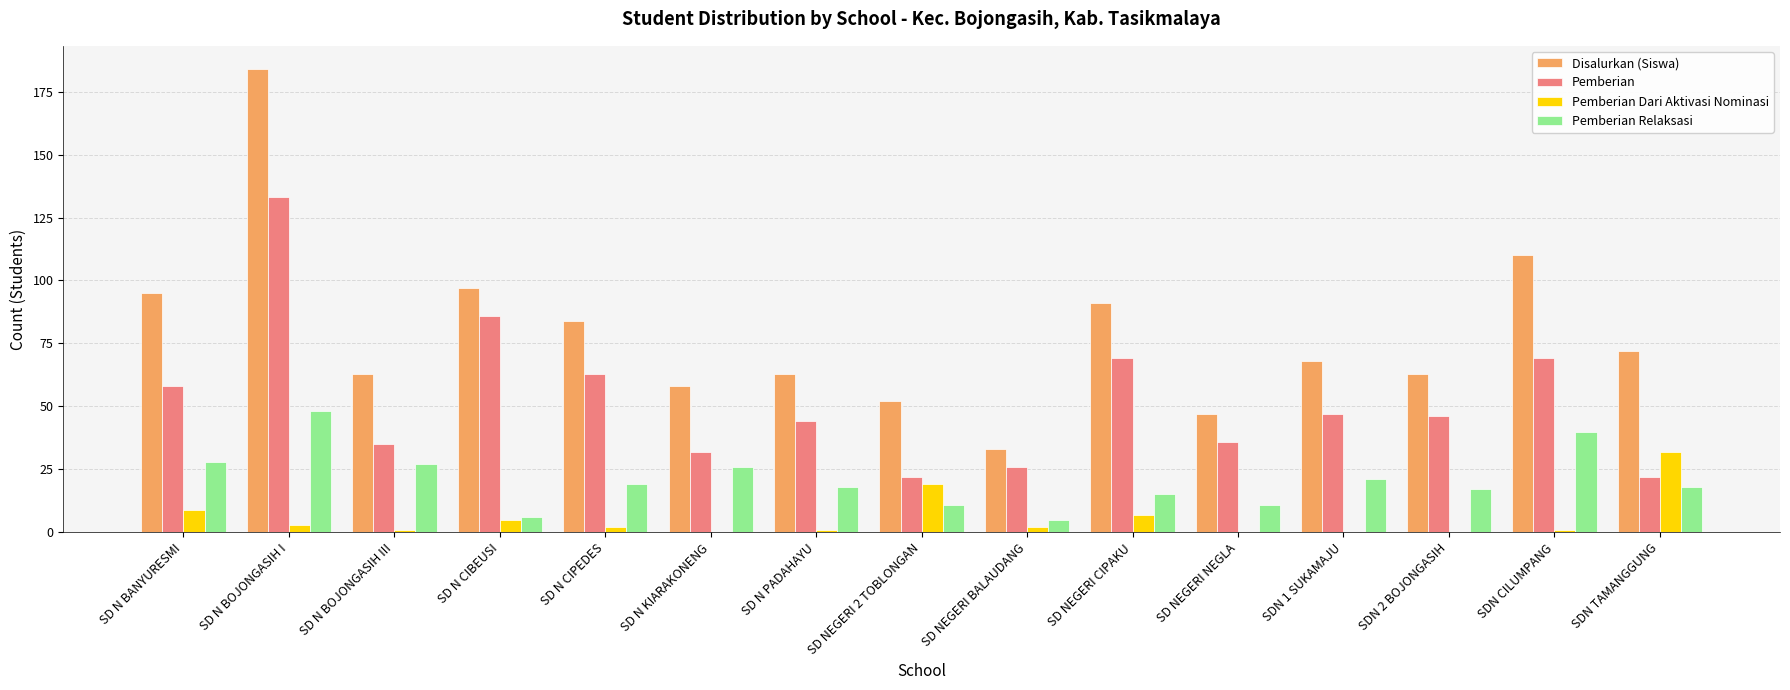

What is the sum of all Pemberian Relaksasi values?

310